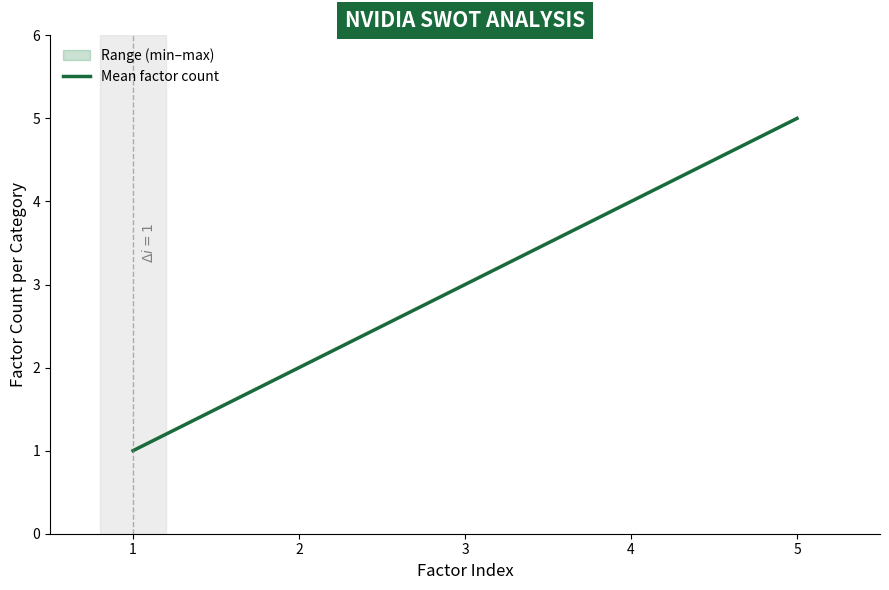

How many lines are shown in the chart?

1